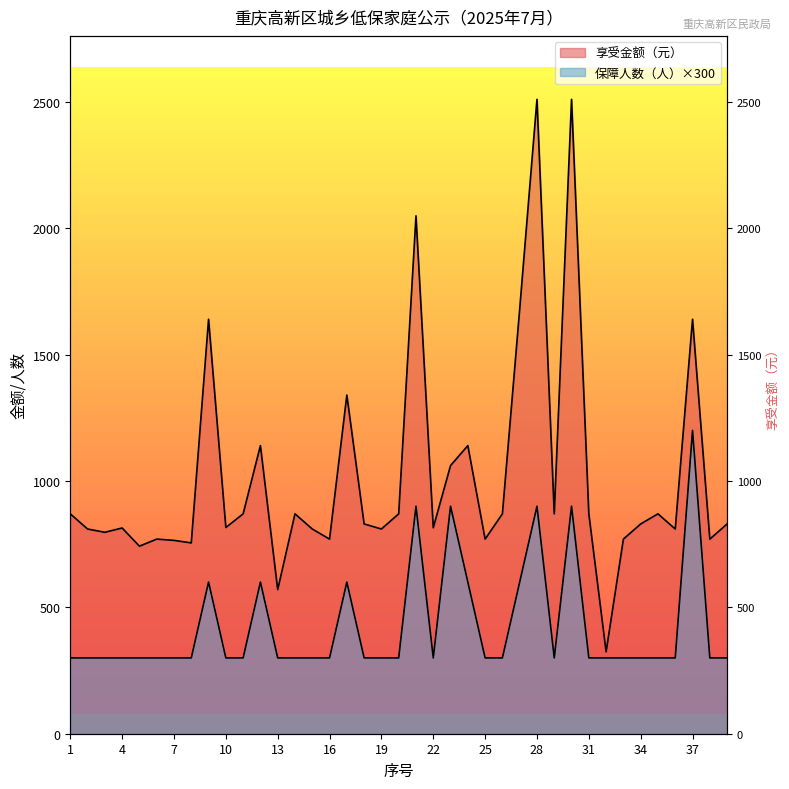

True or false: 享受金额（元） and 保障人数（人） intersect in this chart.

False